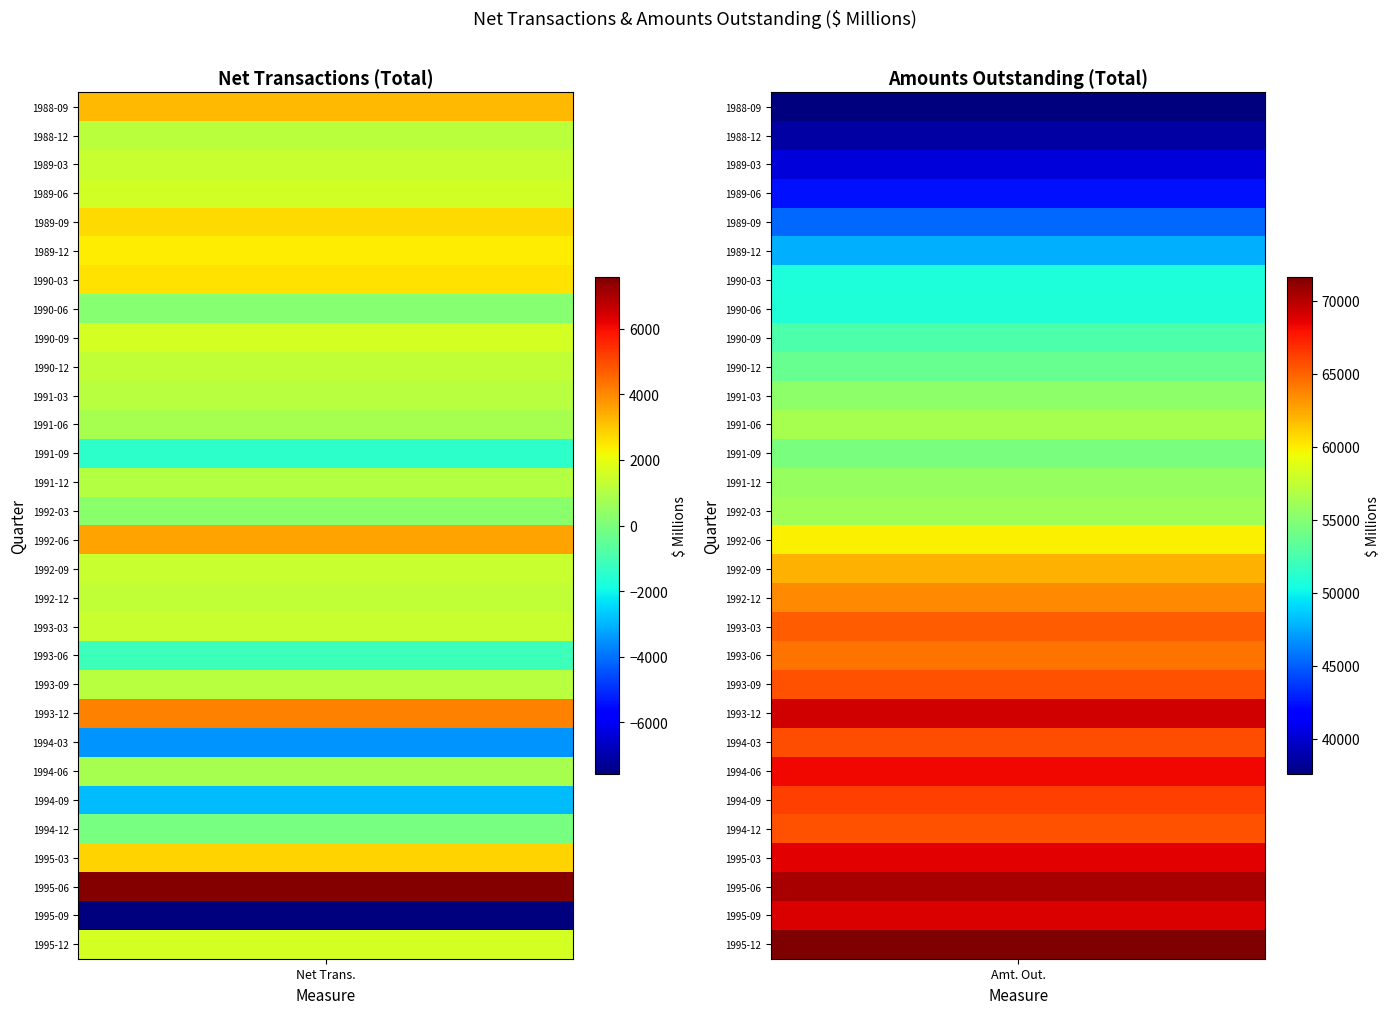

How many categories are shown in the chart?

2